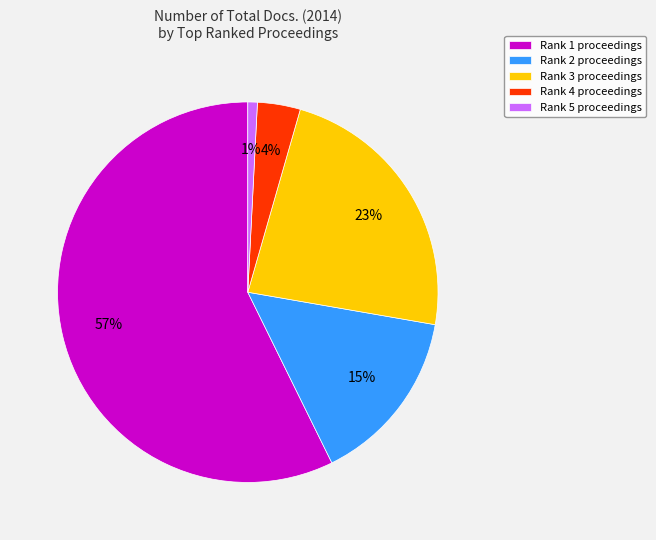

Rank the categories by value from lowest to highest.

Rank 5, Rank 4, Rank 2, Rank 3, Rank 1